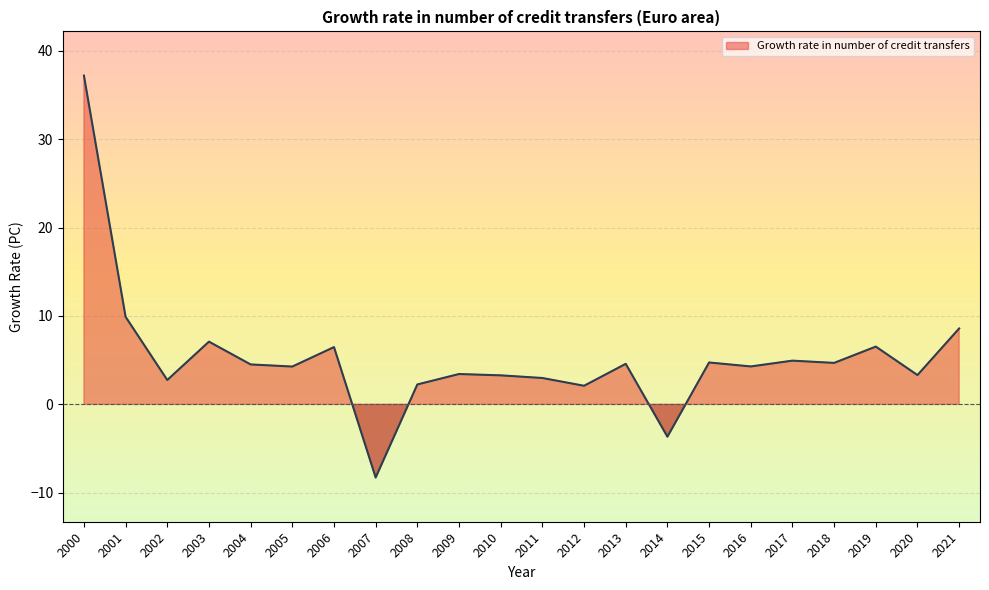

What is the maximum value shown in the chart?

37.2